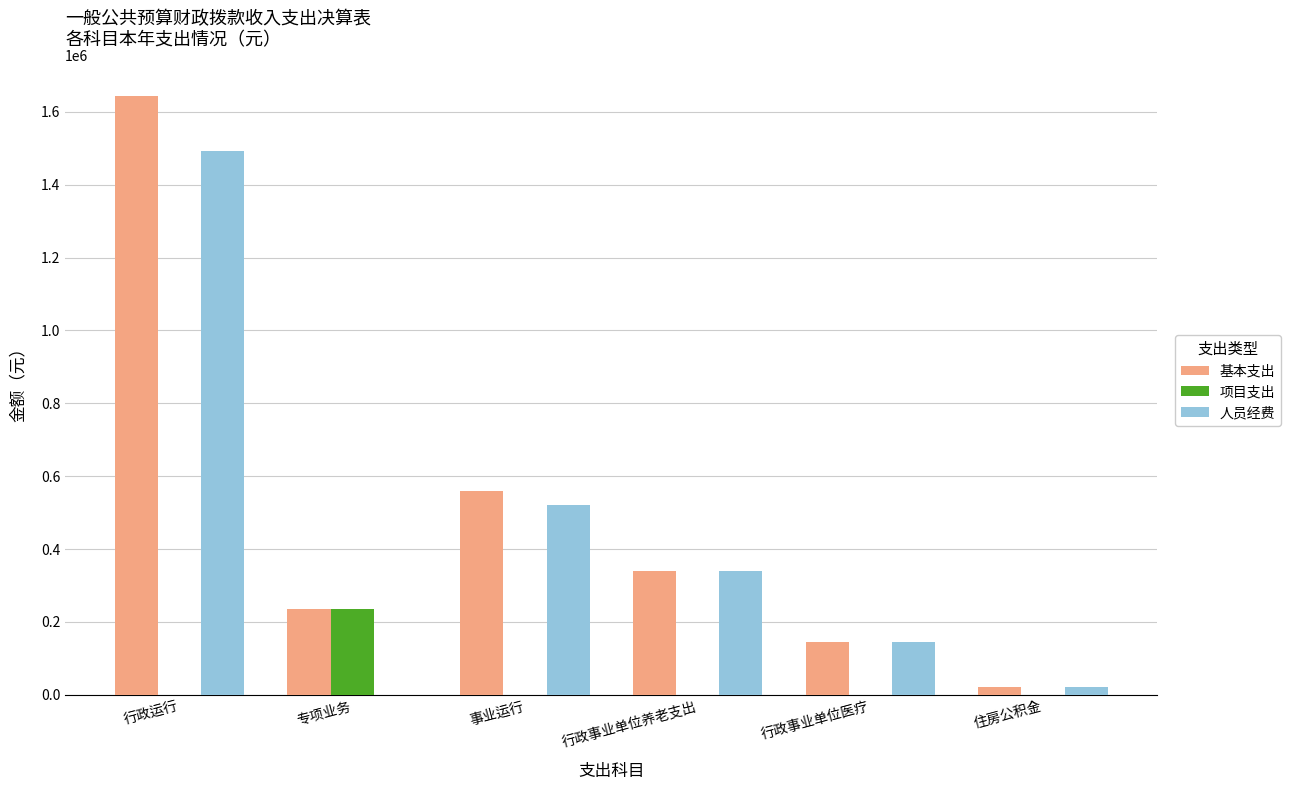

The 项目支出 series shows -114322.4 at 行政运行. True or false?

False